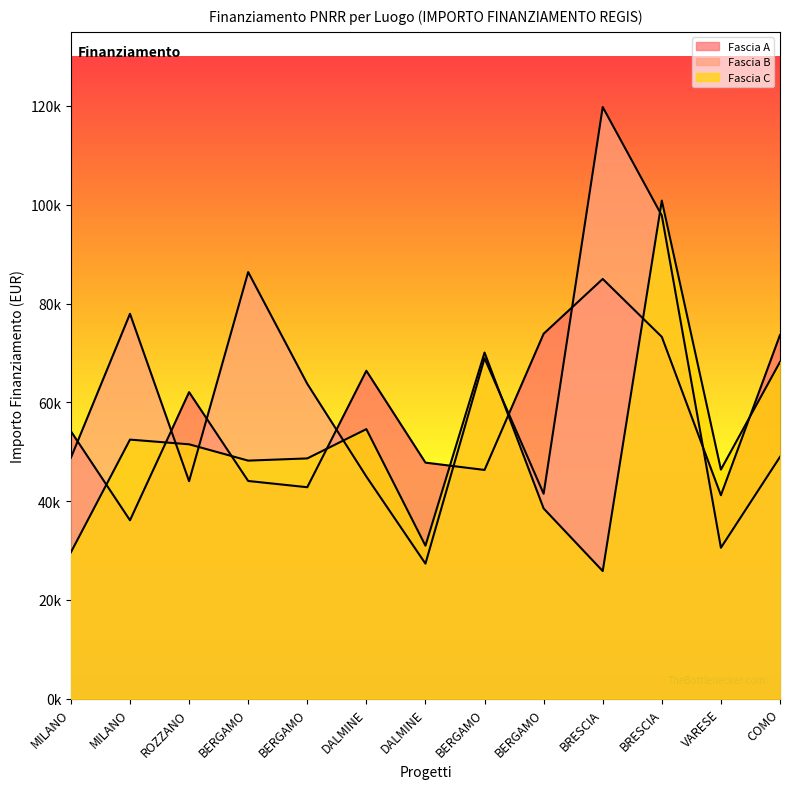

Which category has the highest value in the Fascia A series?

BRESCIA